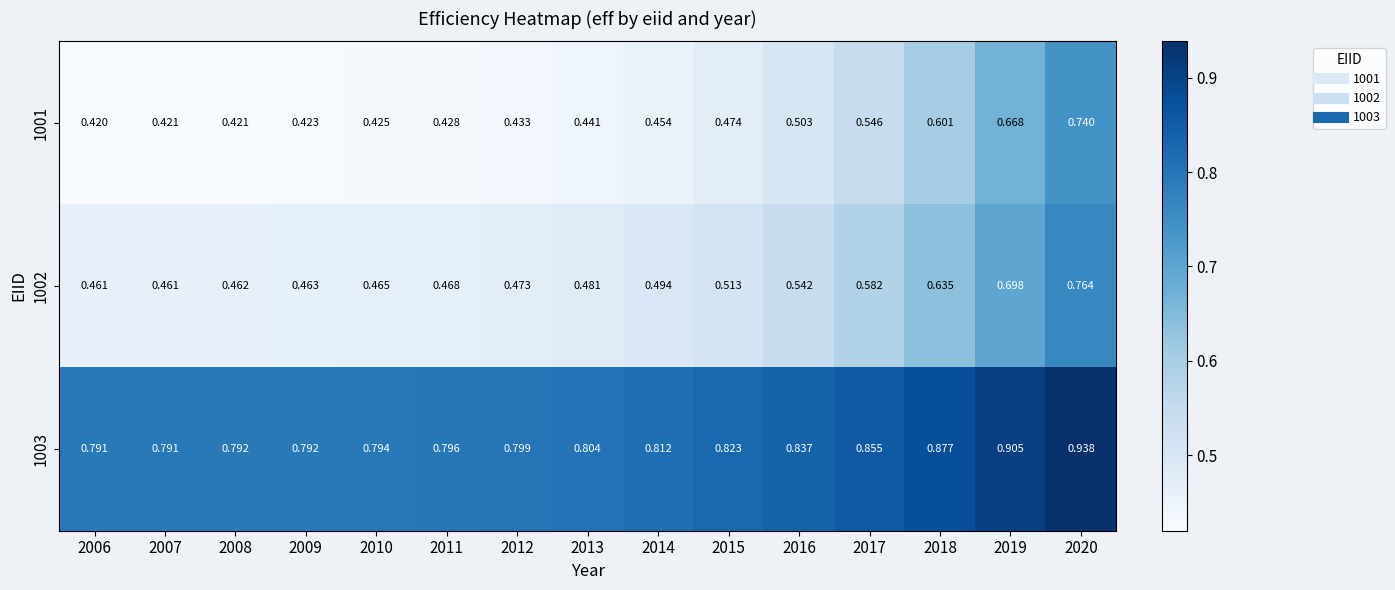

Is the value of 1001 at 2015 greater than the value of 1002 at 2009?

Yes